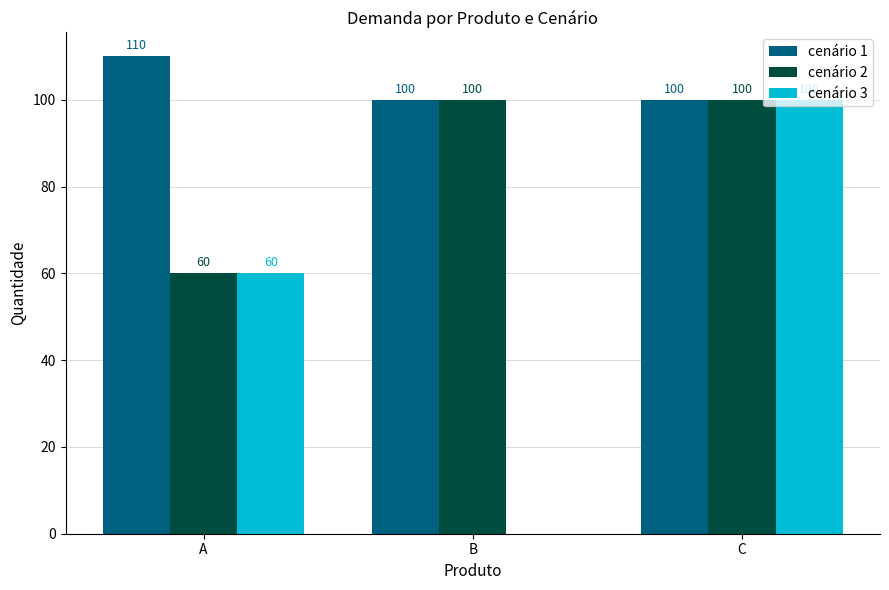

Between B and C, which series saw the biggest shift?

cenário 3